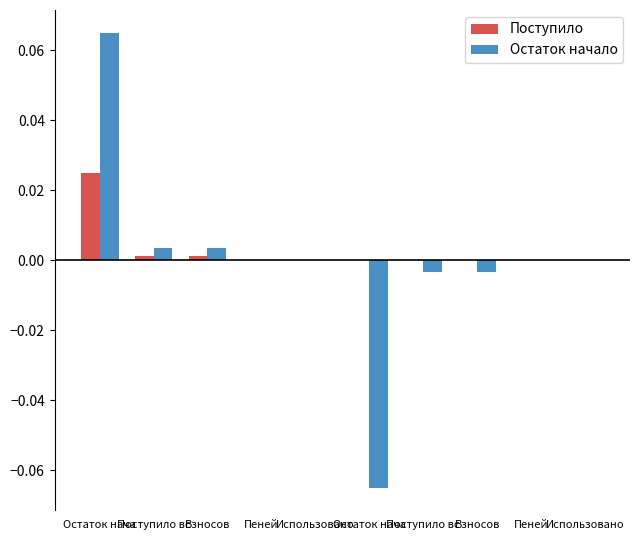

What is the smallest value displayed?

-0.1